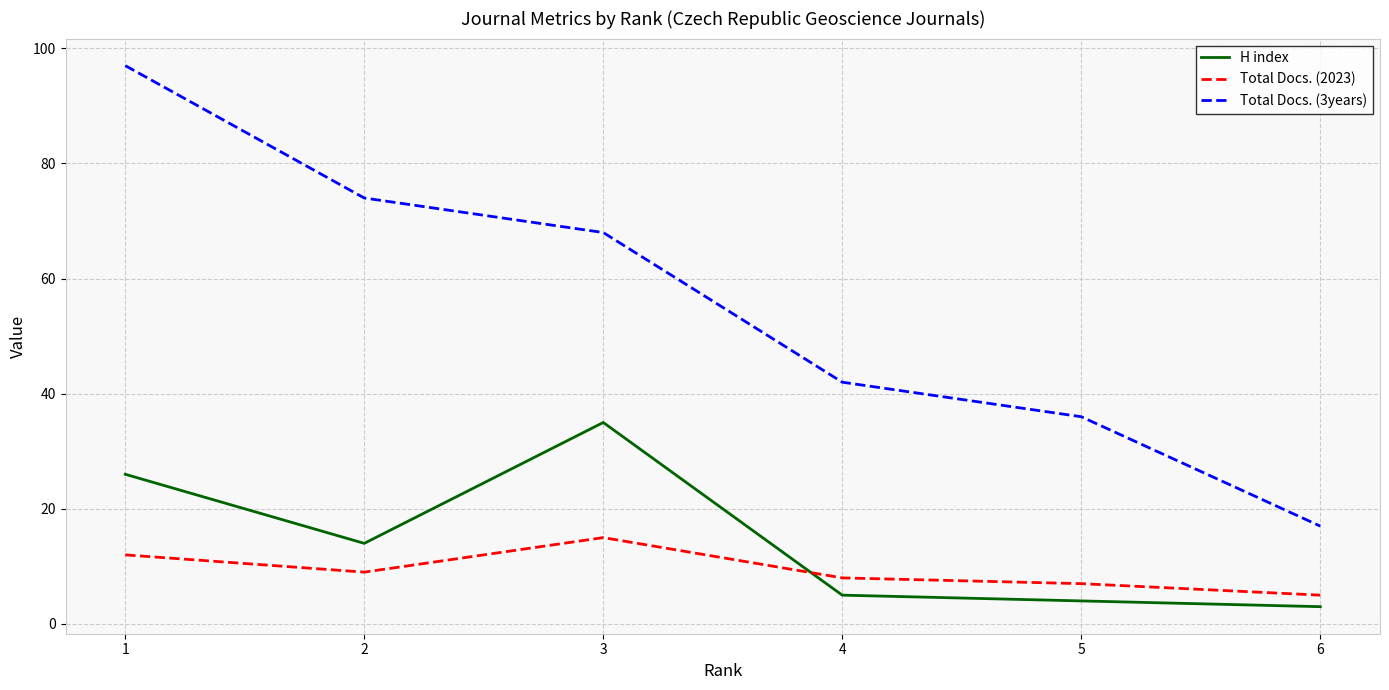

Which series has the widest spread of values?

Total Docs. (3years)